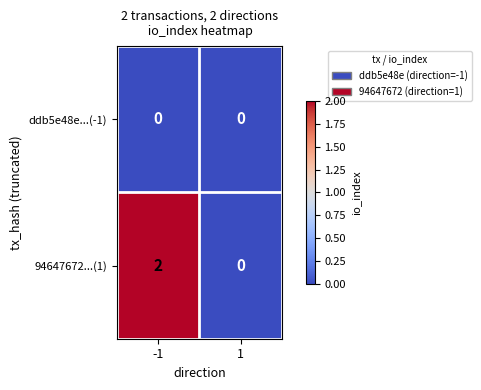

Reading left to right, what are all the values shown in this chart?

ddb5e48e...(-1): -1=0	1=0
94647672...(1): -1=2	1=0